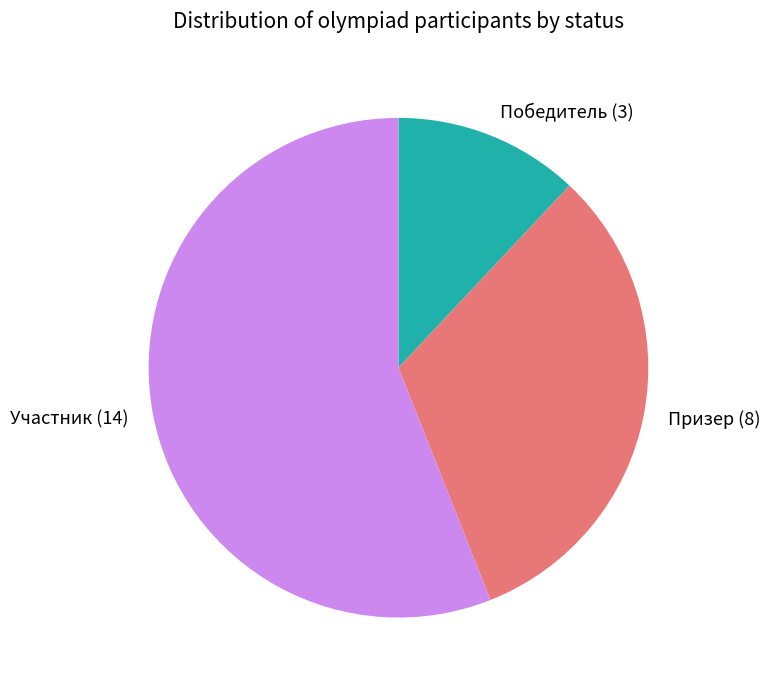

Is it true that Победитель is 3% of the pie?

False